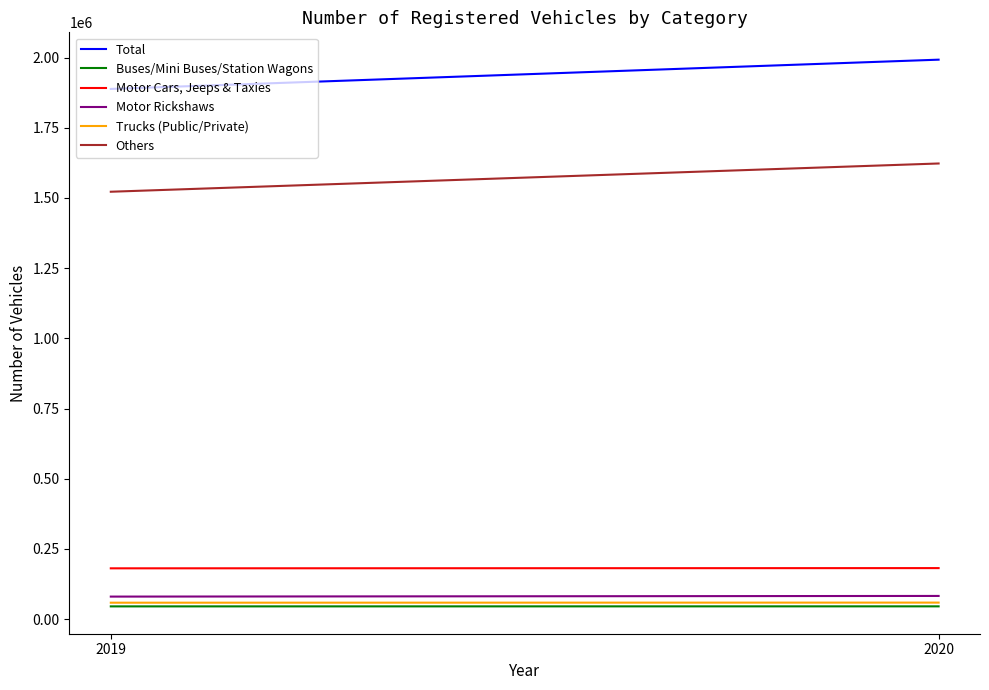

What is the value of the Trucks (Public/Private) point at the 2nd from the left?

59110